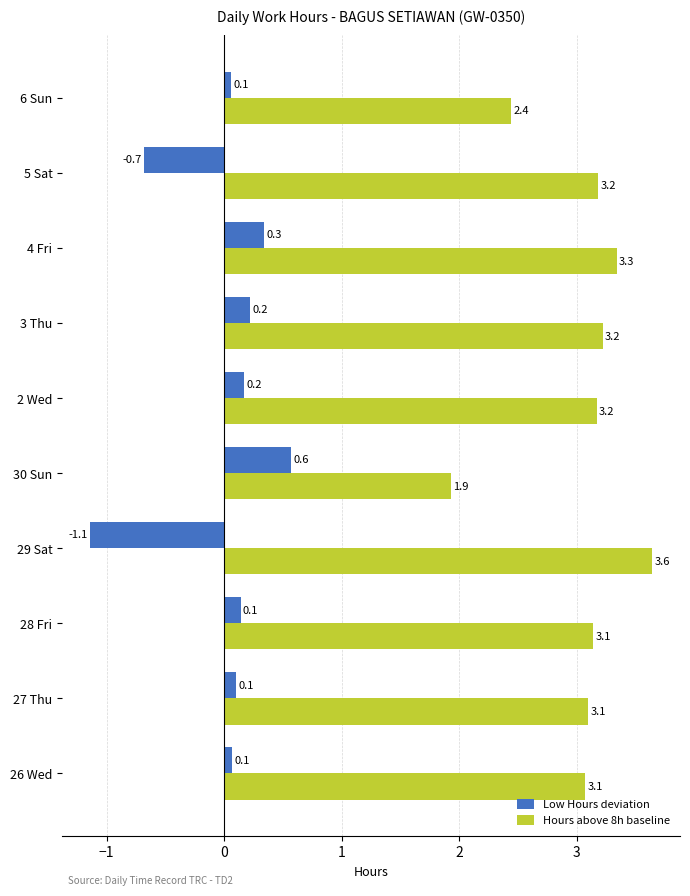

Where is Hours above 8h baseline nearest to the value 2?

30 Sun